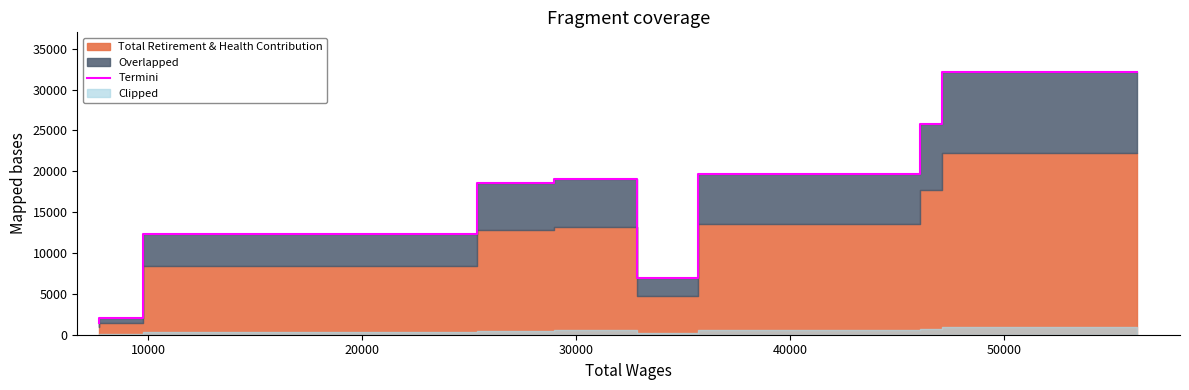

Where does the data first go above 18570?

30000